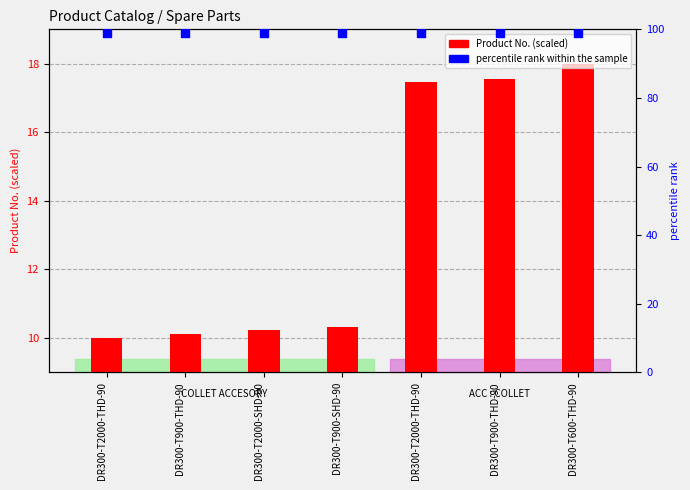

Is the value of Product No. (scaled) at DR300-T900-THD-90 greater than the value of percentile rank within the sample at DR300-T900-SHD-90?

No